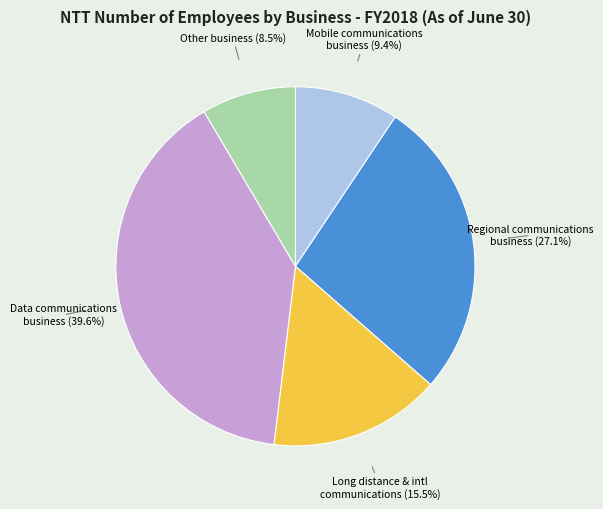

Is there any slice that represents more than half of the pie?

No